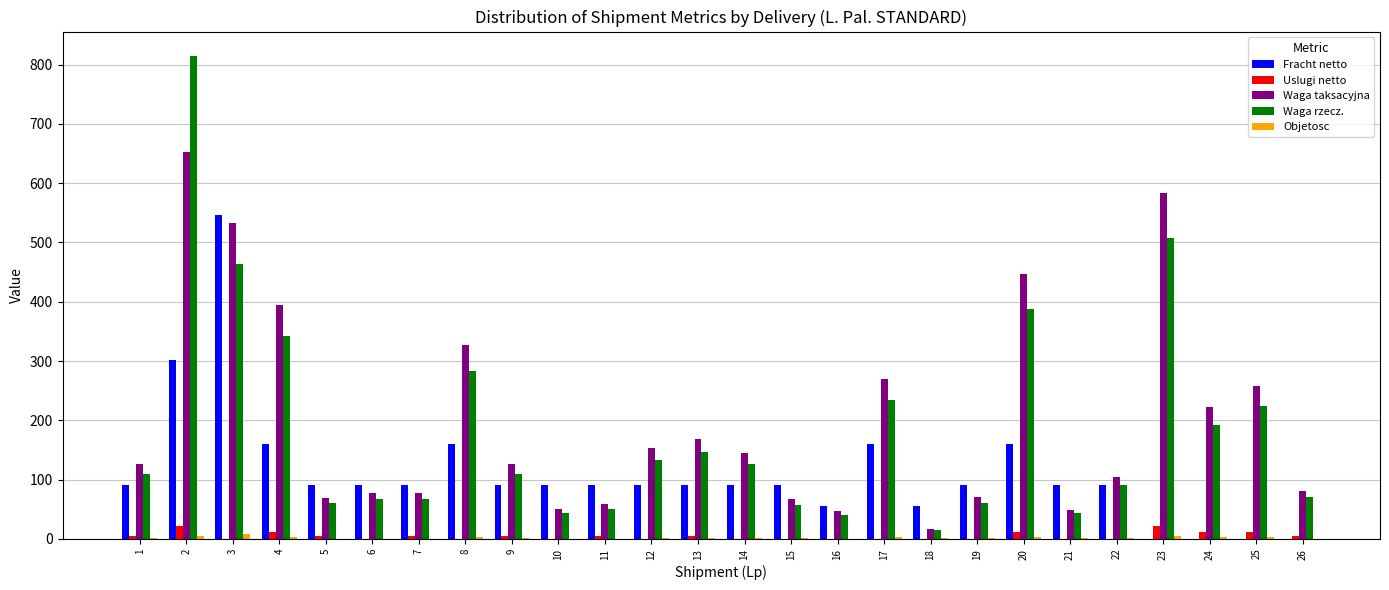

What is the maximum value shown in the chart?

815.0